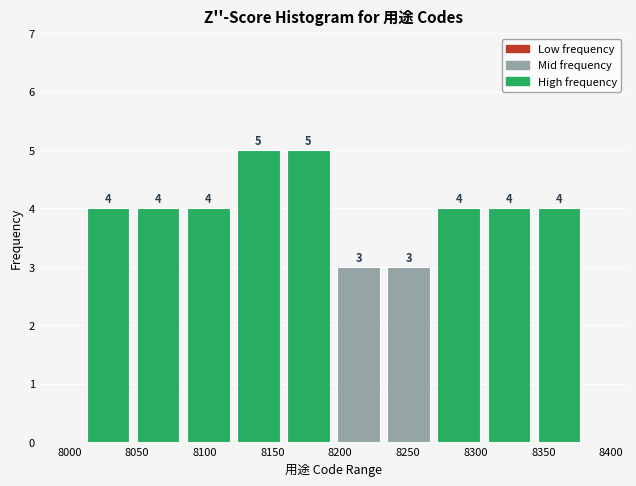

What is the height of the bar covering 8232 to 8269 on the x-axis? The bar edges are not printed on the chart, so give them approximately, as read against the axis.

3